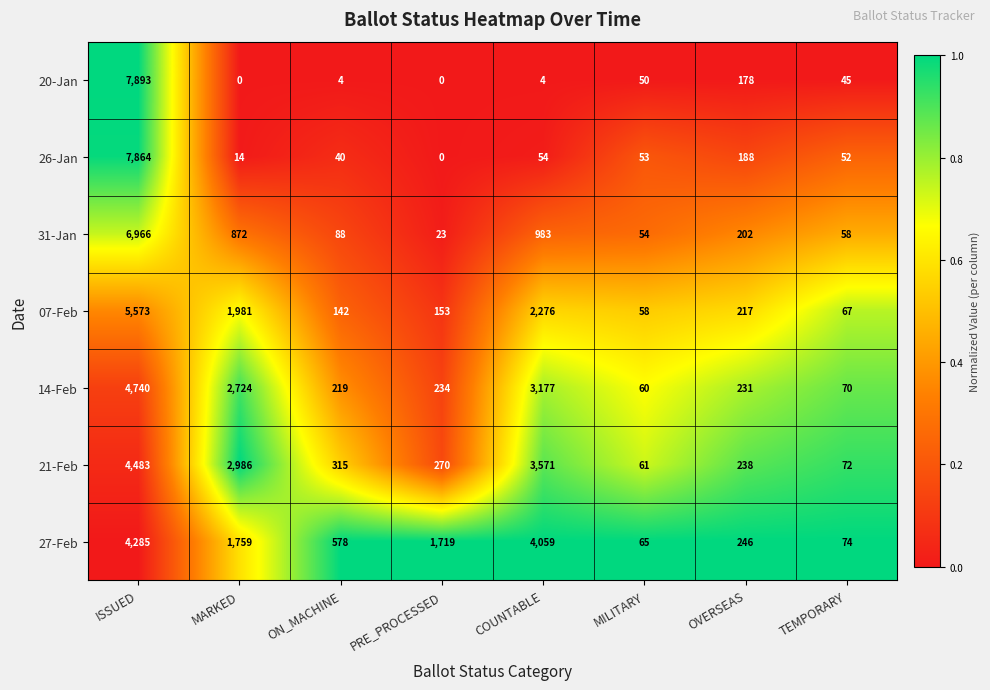

What is the greatest value displayed?

7893